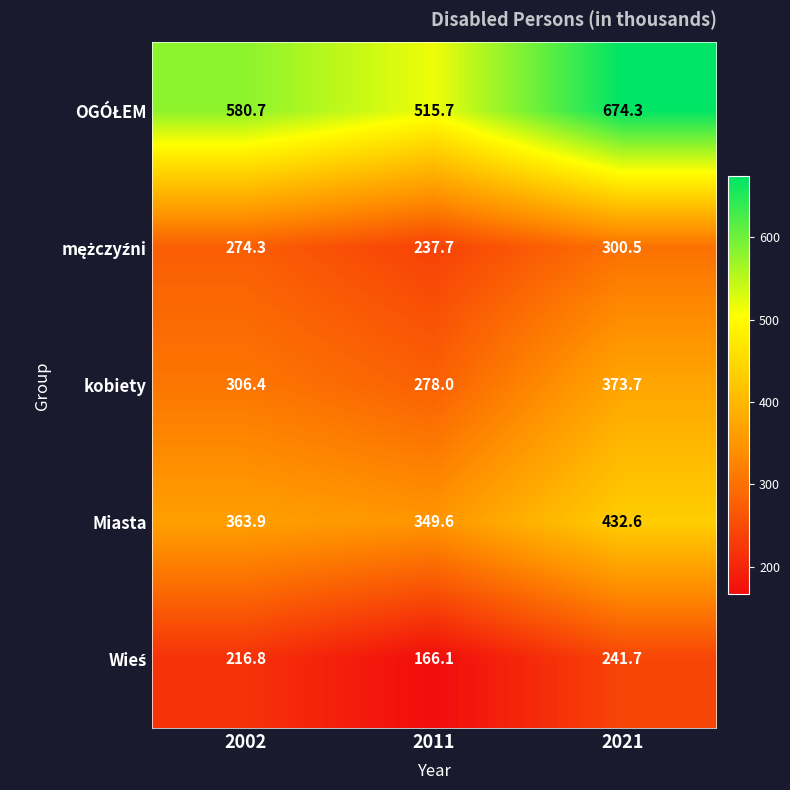

List the labels in order of Miasta value, largest first.

2021, 2002, 2011